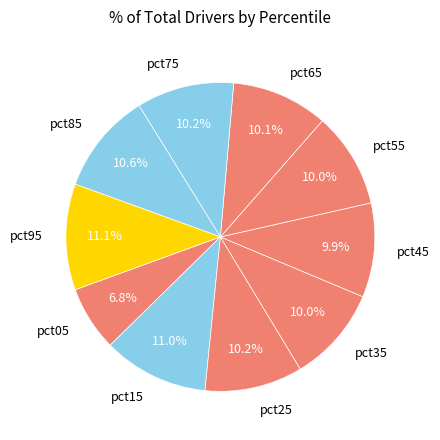

To the nearest percent, what is the combined percentage of pct25 and pct05?

17%